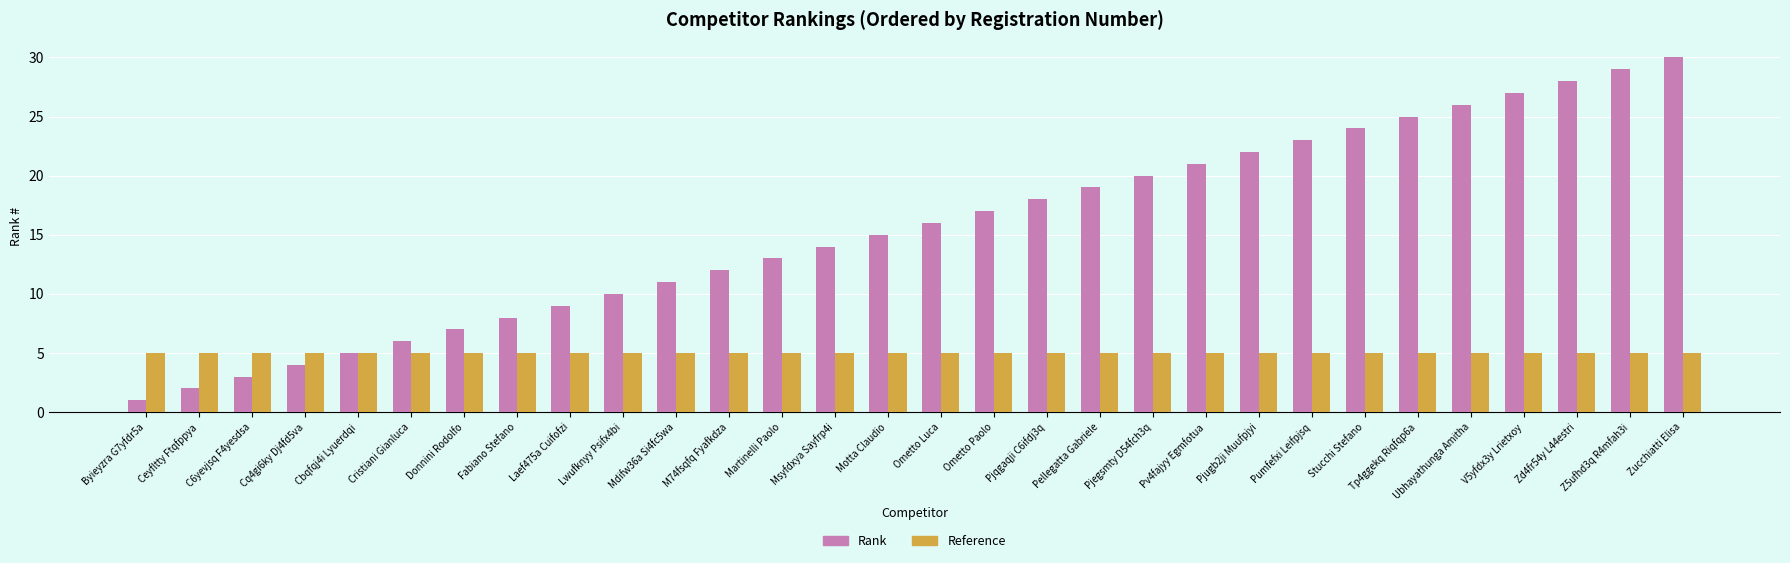

What position from the left is Cq4gi6ky Dj4fd5va?

4